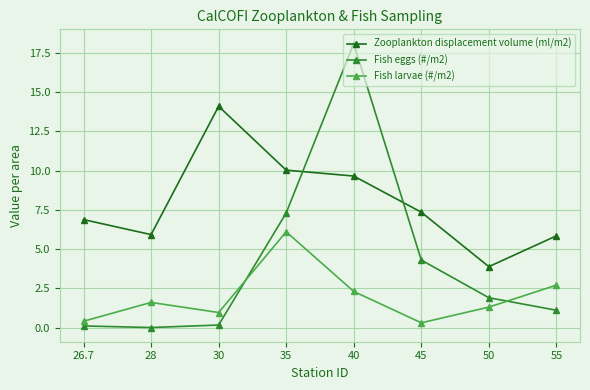

Between which two adjacent categories do Fish eggs (#/m2) and Zooplankton displacement volume (ml/m2) first intersect?

35 and 40